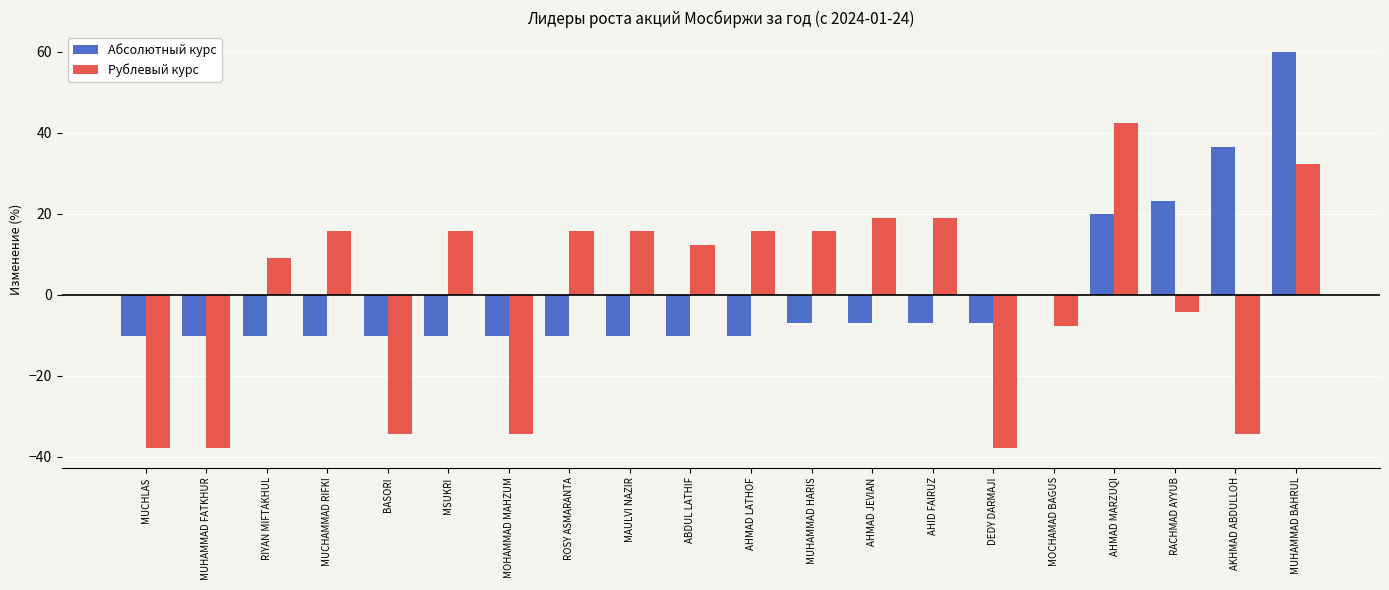

Is it true that Абсолютный курс equals 19.9 at AHMAD MARZUQI?

True